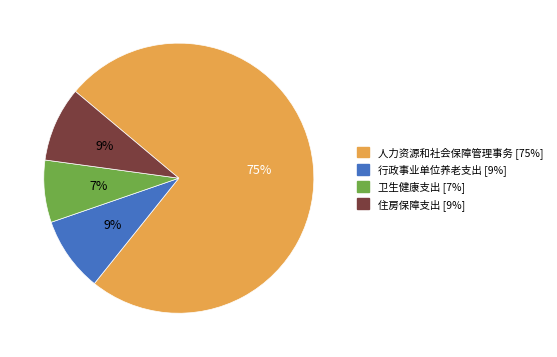

Is the sum of 卫生健康支出 and 住房保障支出 greater than half?

No